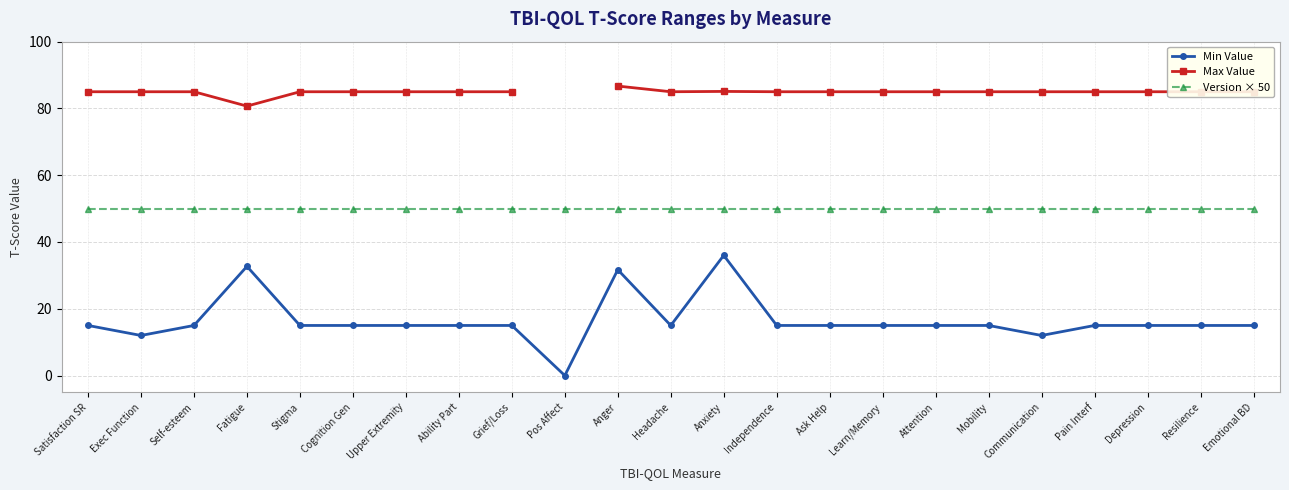

Rank the series at Cognition Gen from lowest to highest value.

Min Value, Version × 50, Max Value